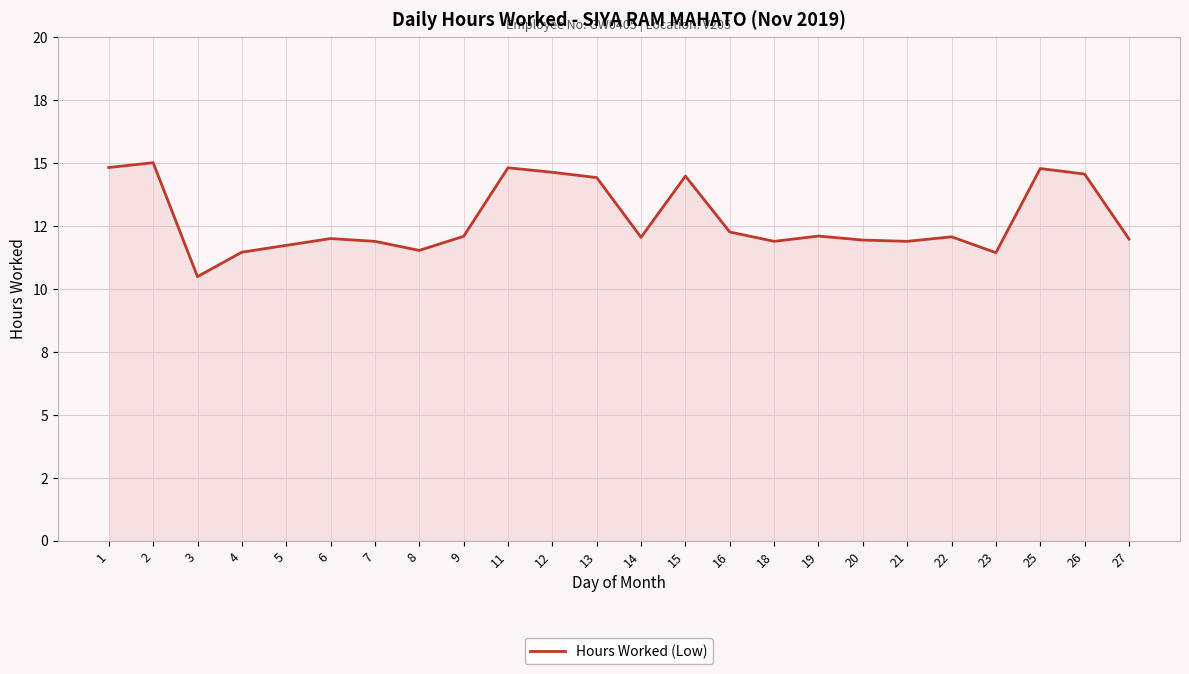

Rank the categories by value from lowest to highest.

3, 23, 4, 8, 5, 7, 18, 21, 20, 27, 6, 14, 22, 9, 19, 16, 13, 15, 26, 12, 25, 11, 1, 2